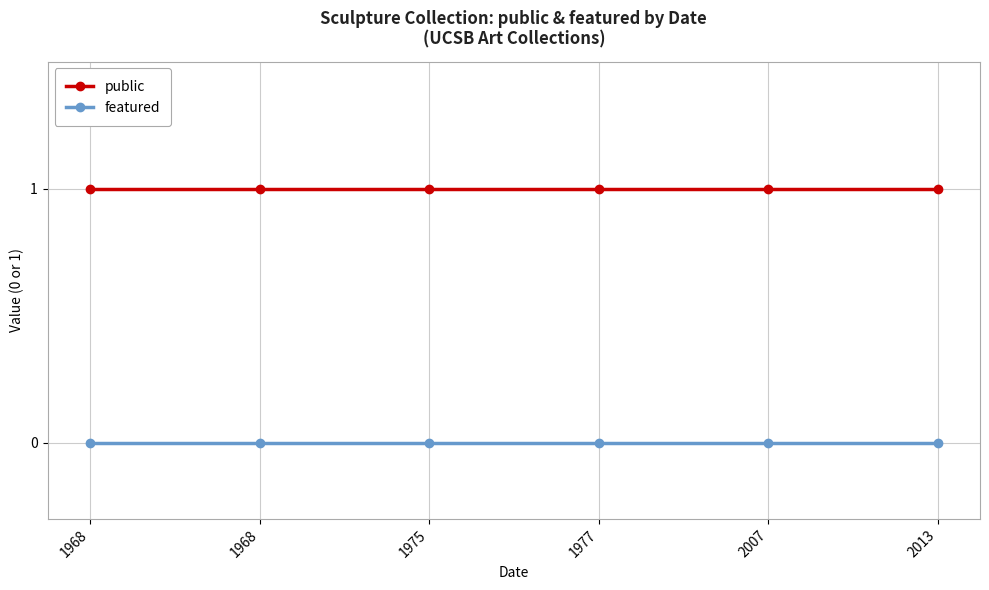

True or false: public has a value of 1 at 2013.

True